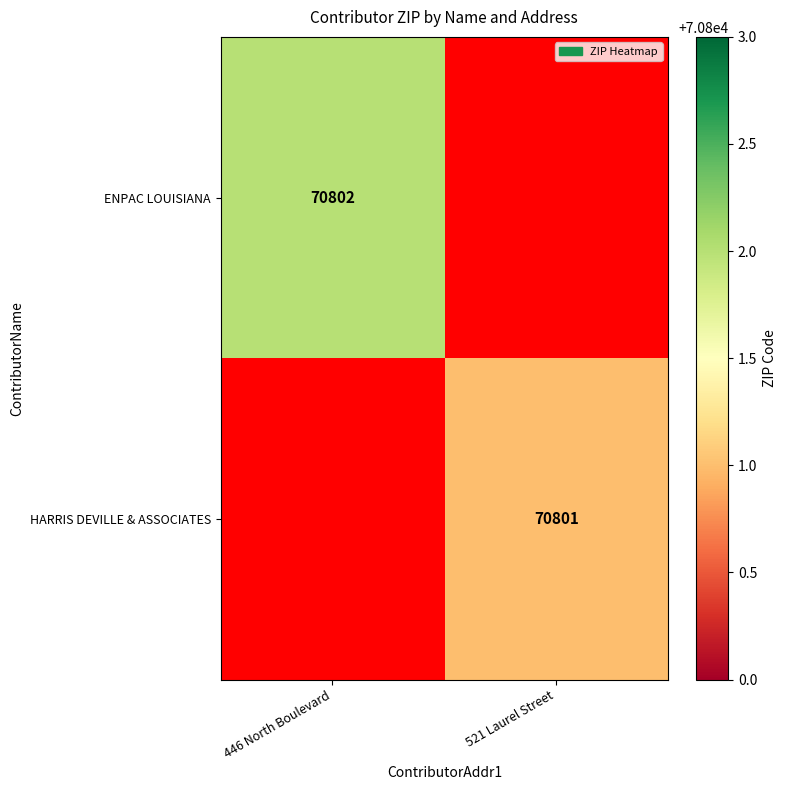

At how many categories does at least one series exceed 70801?

1